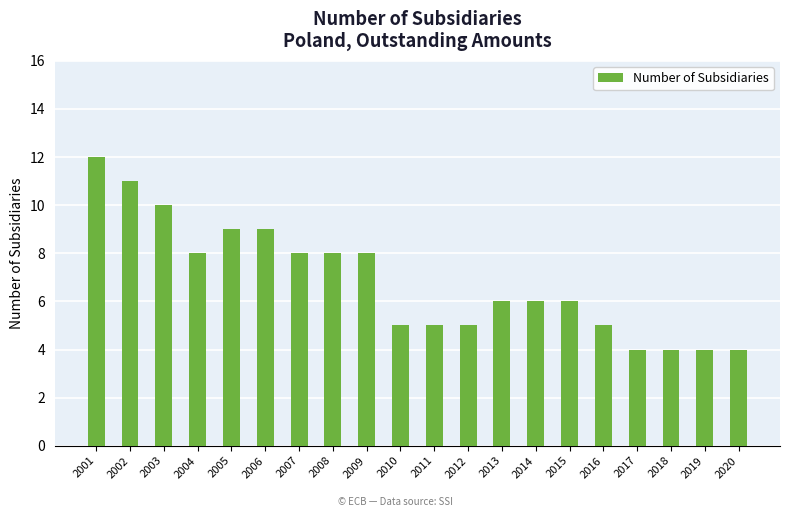

What is the value of the 11th bar from the left?

5